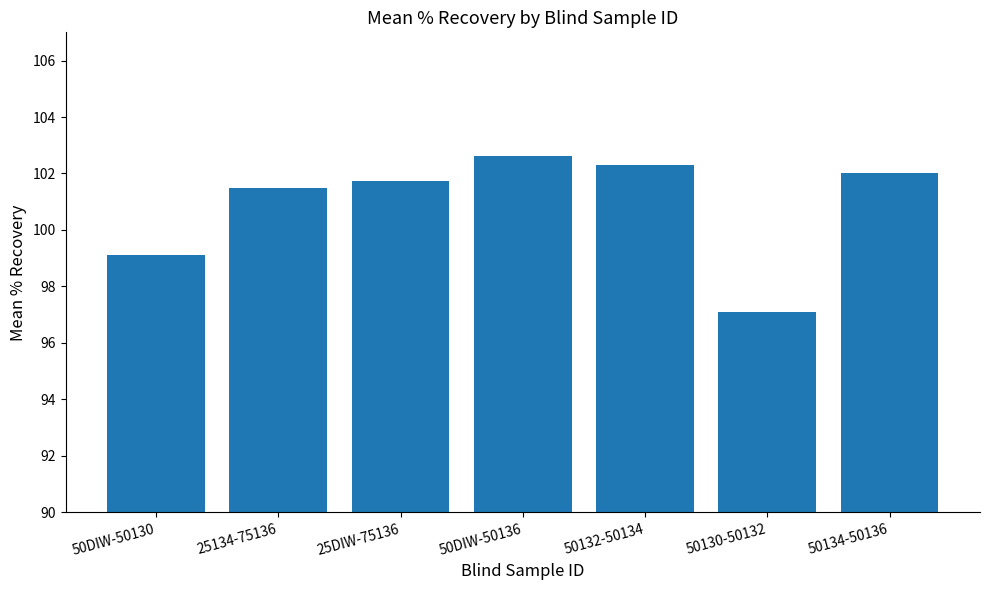

What is the sum of all values?

706.4